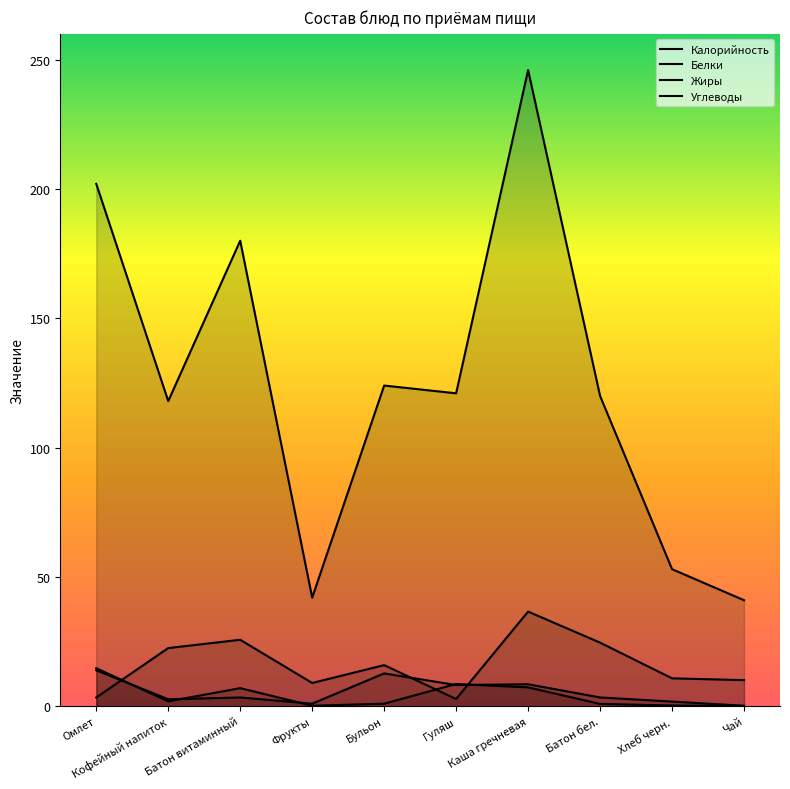

What position from the left is Фрукты?

4